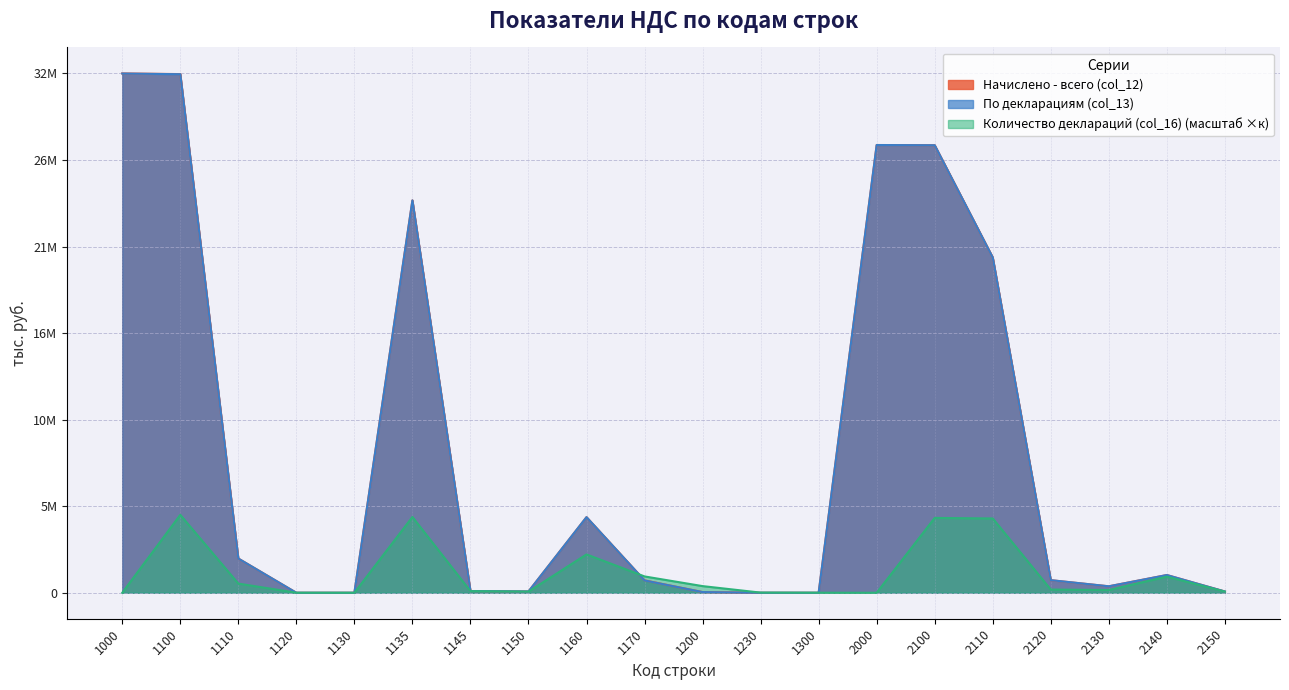

At which label is По декларациям (col_13) closest to 16128292?

2110